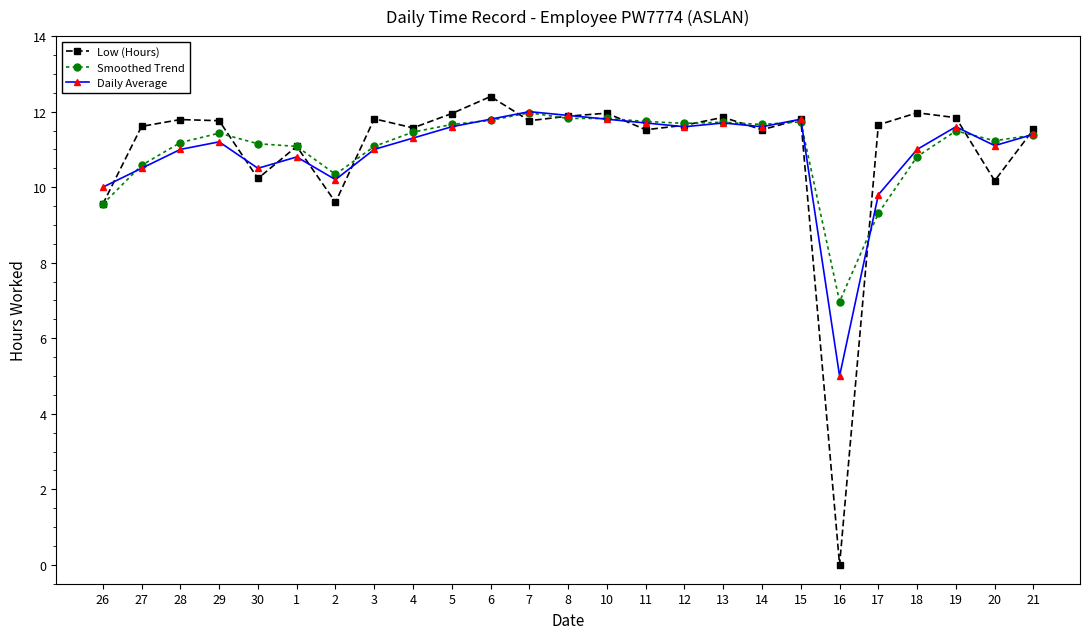

What is the difference between the highest and lowest values at 30?

0.9